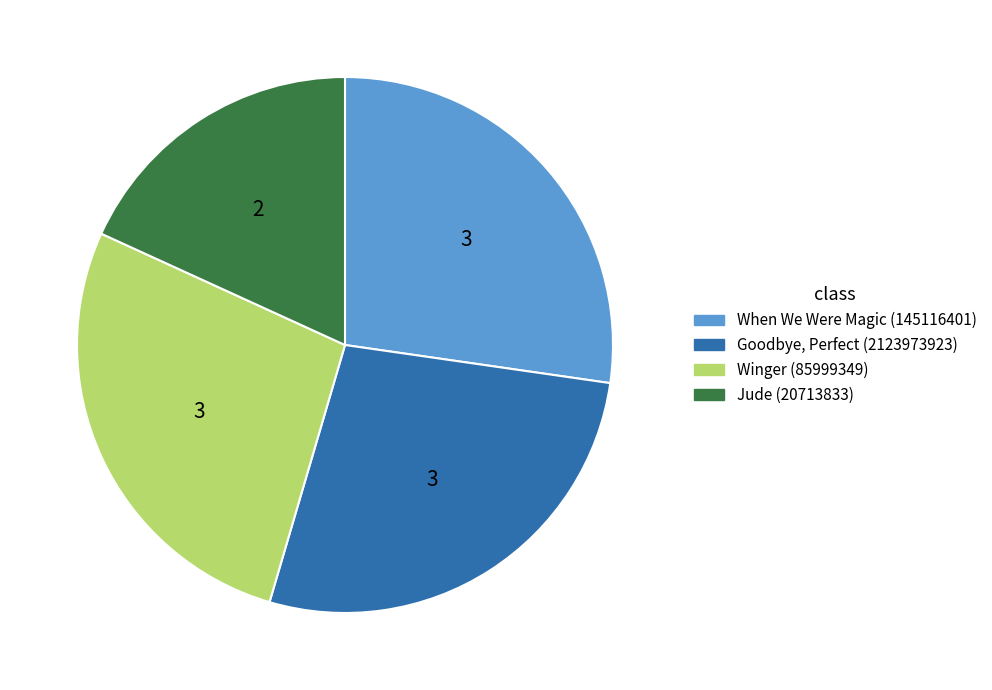

What is the smallest slice in the pie chart?

Jude (20713833)